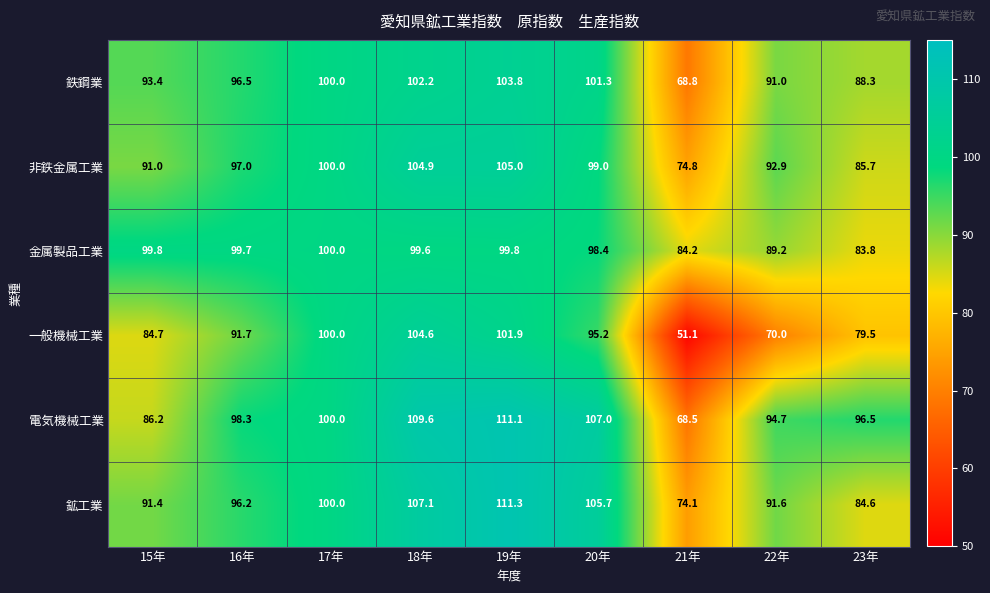

What is the difference between the 一般機械工業 values at 23年 and 18年?

25.1